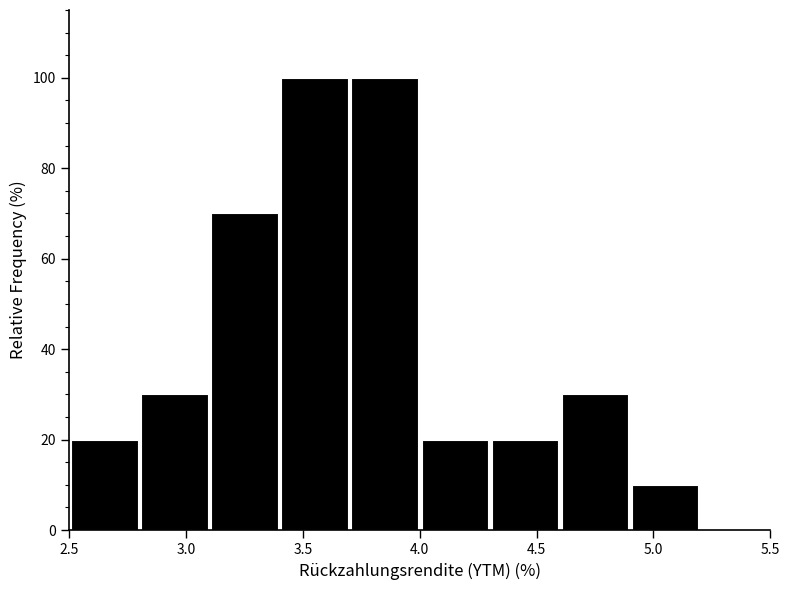

Reading left to right, list every bar in this chart as the range it spans on the x-axis followed by its height. The values are not printed on the chart, so give them approximately, as read against the axis.

2.5 to 2.8: 20
2.8 to 3.1: 30
3.1 to 3.4: 70
3.4 to 3.7: 100
3.7 to 4.0: 100
4.0 to 4.3: 20
4.3 to 4.6: 20
4.6 to 4.9: 30
4.9 to 5.2: 10